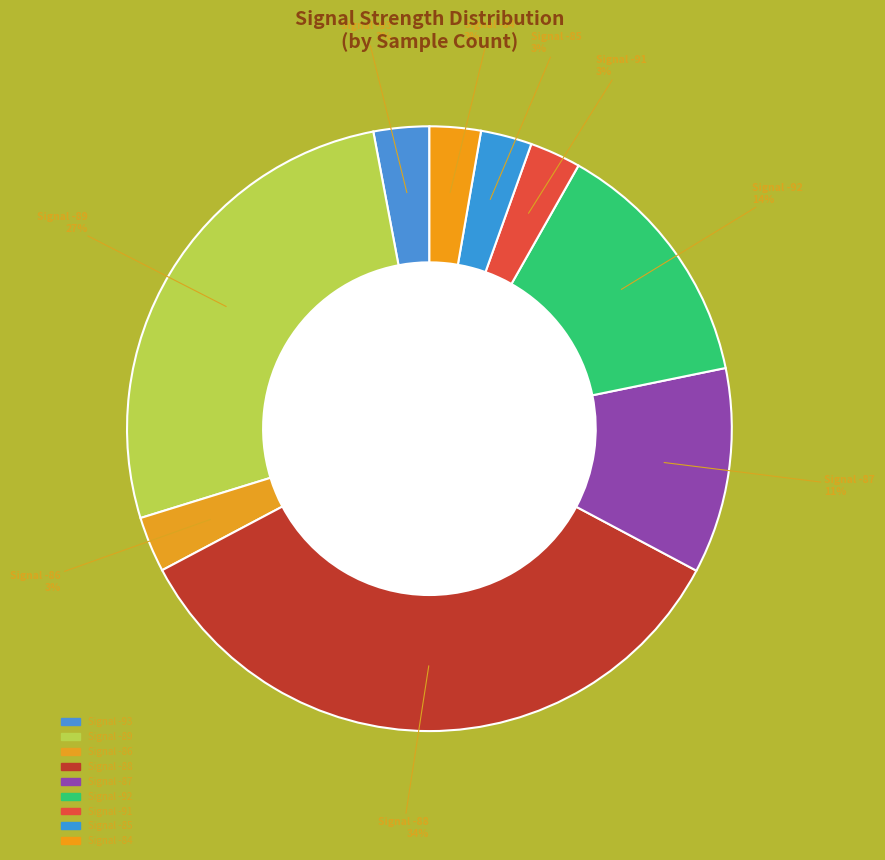

What is the smallest slice in the pie chart?

-93